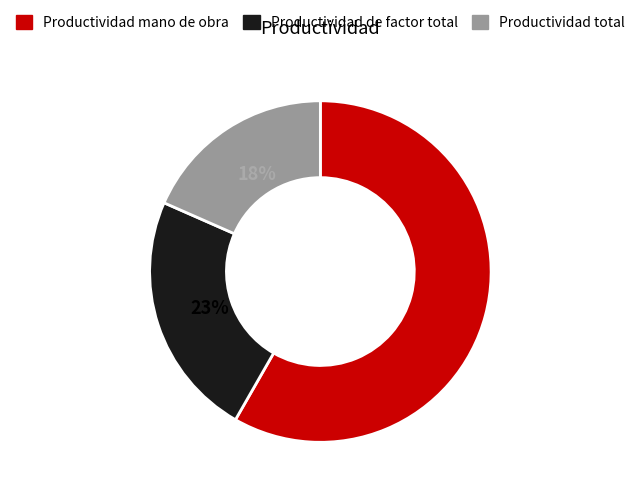

Which slice represents more than half of the pie?

Productividad mano de obra